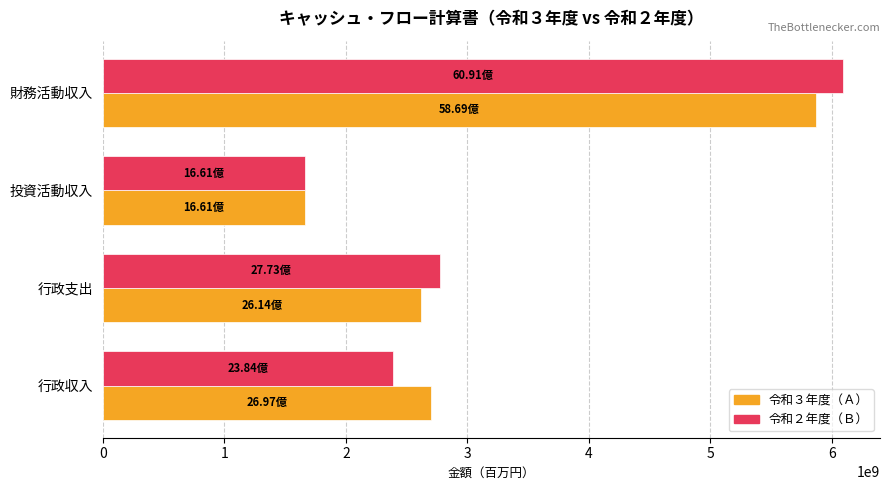

At which label does 令和３年度（Ａ） reach its minimum?

投資活動収入